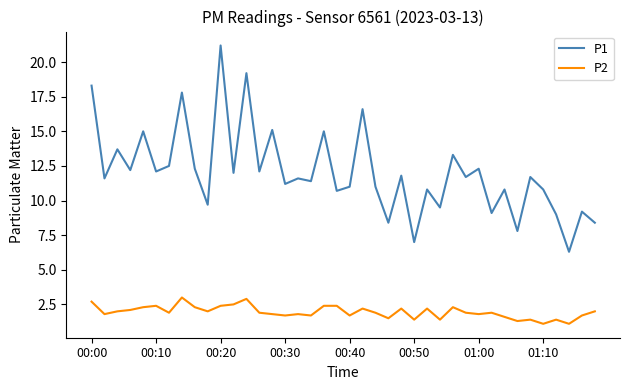

Reading left to right, transcribe all the data shown in this chart.

P1: 18.3	11.6	13.7	12.2	15.0	12.1	12.5	17.8	12.3	9.7	21.2	12.0	19.2	12.1	15.1	11.2	11.6	11.4	15.0	10.7	11.0	16.6	11.0	8.4	11.8	7.0	10.8	9.5	13.3	11.7	12.3	9.1	10.8	7.8	11.7	10.8	9.0	6.3	9.2	8.4
P2: 2.7	1.8	2.0	2.1	2.3	2.4	1.9	3.0	2.3	2.0	2.4	2.5	2.9	1.9	1.8	1.7	1.8	1.7	2.4	2.4	1.7	2.2	1.9	1.5	2.2	1.4	2.2	1.4	2.3	1.9	1.8	1.9	1.6	1.3	1.4	1.1	1.4	1.1	1.7	2.0